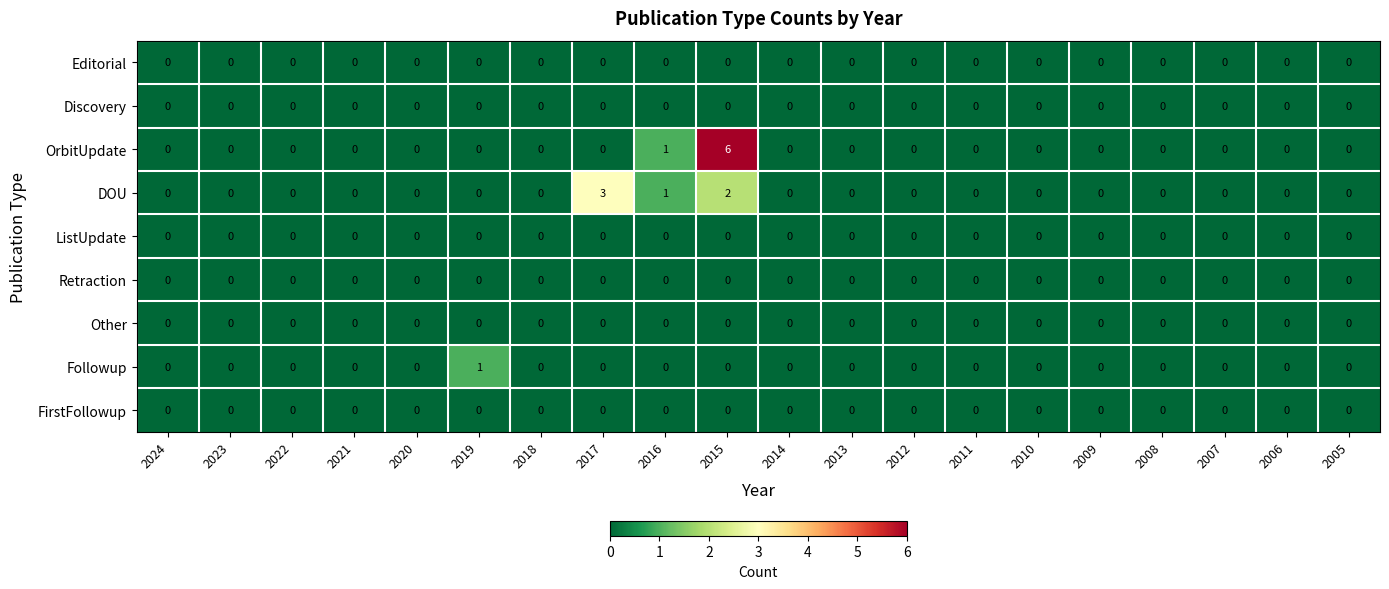

True or false: Followup has a value of 0 at 2020.

True